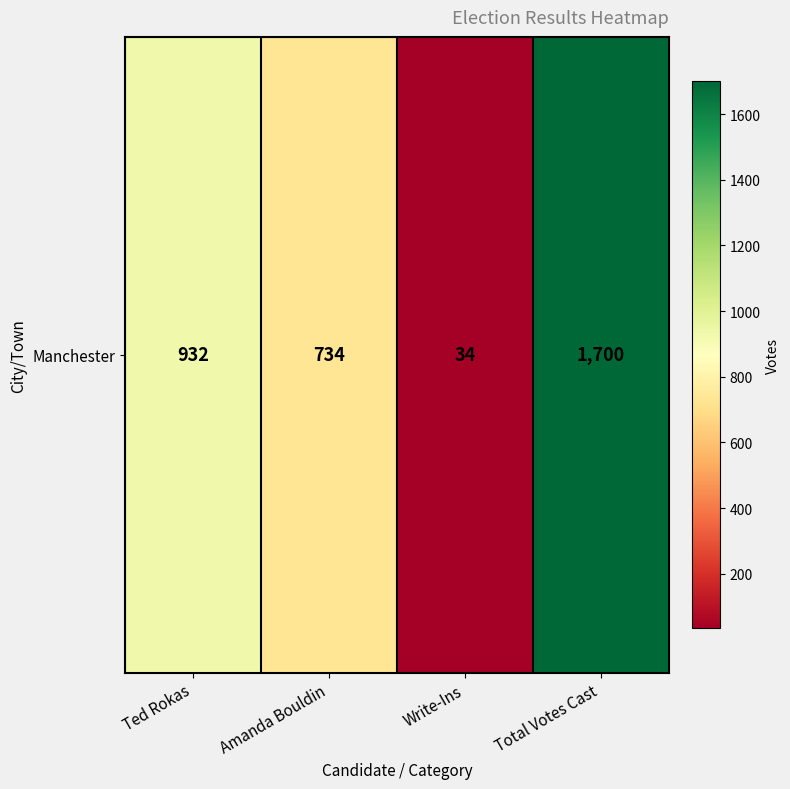

What is the sum of all values?

3400